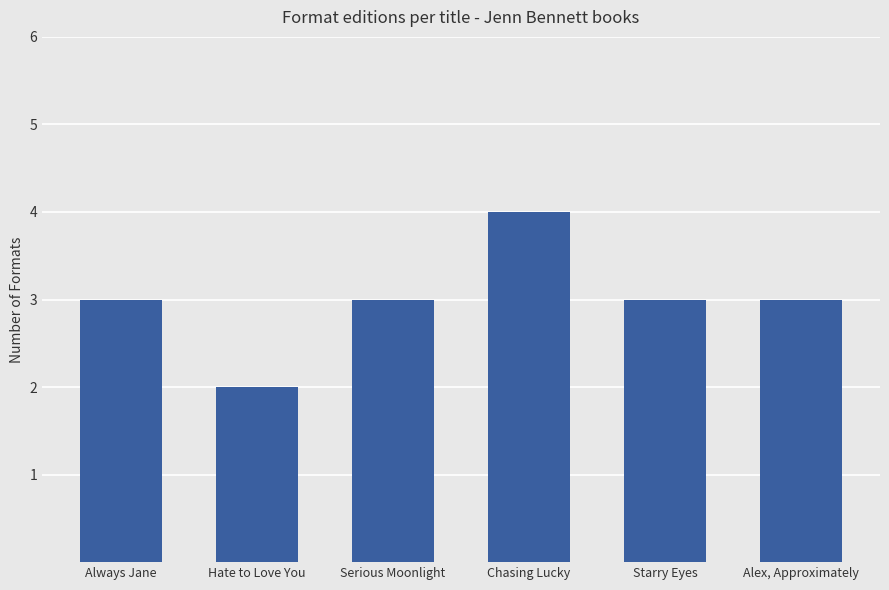

Count the values in the range 3 to 4.

5